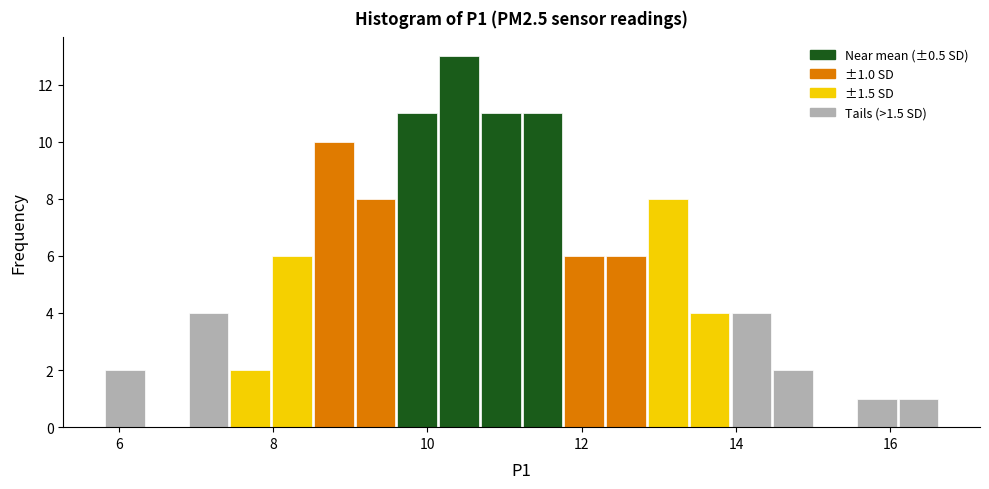

Around what value on the x-axis is the tallest bar? Give the approximate position of its centre, as read against the axis.

10.4